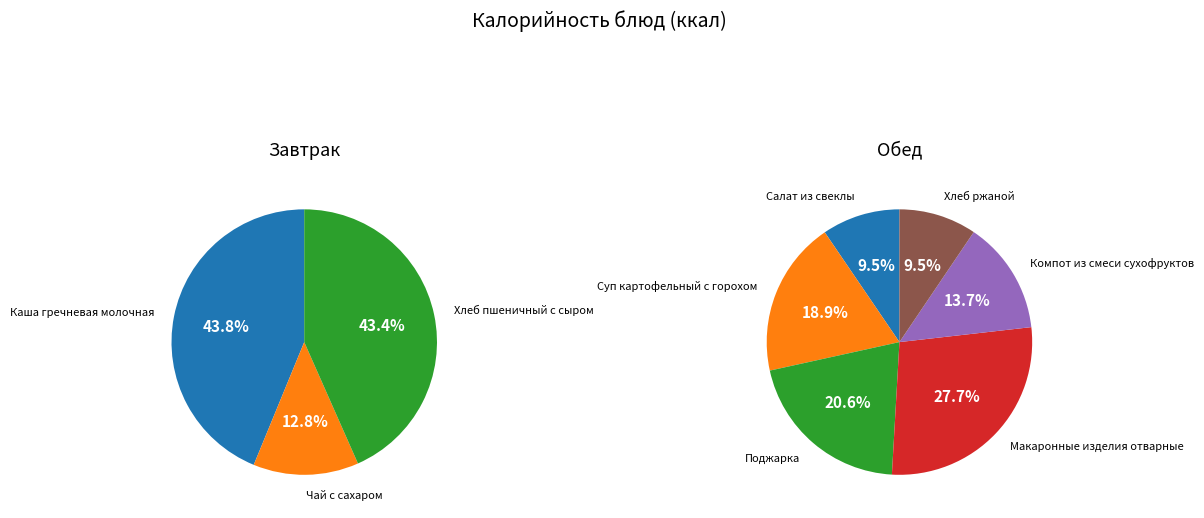

Rank the categories by value from lowest to highest.

Чай с сахаром, Хлеб ржаной, Салат из свеклы, Компот из смеси сухофруктов, Суп картофельный с горохом, Поджарка, Хлеб пшеничный с сыром, Макаронные изделия отварные, Каша гречневая молочная